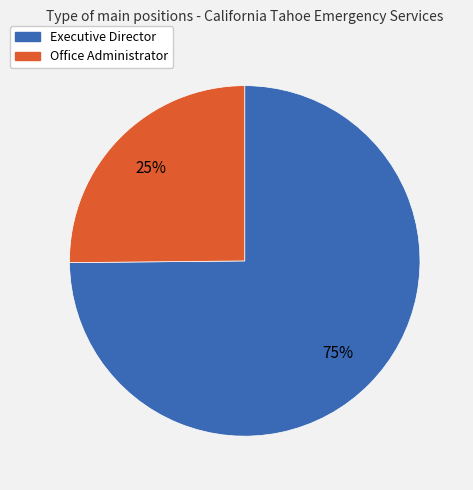

Do Executive Director and Office Administrator together represent more than half of the pie?

Yes